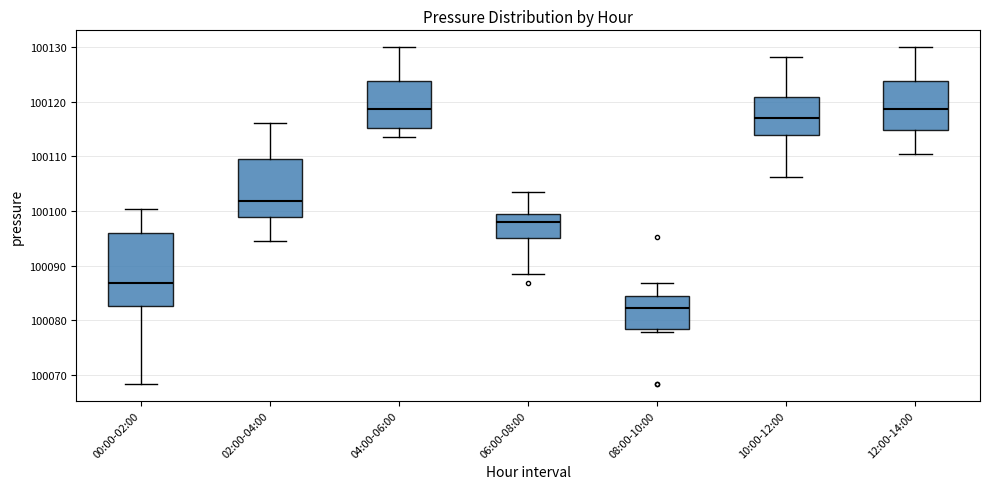

Where does the median line of the box for 12:00-14:00 sit on the y-axis? The values are not printed on the chart, so give them approximately, as read against the axis.

100119